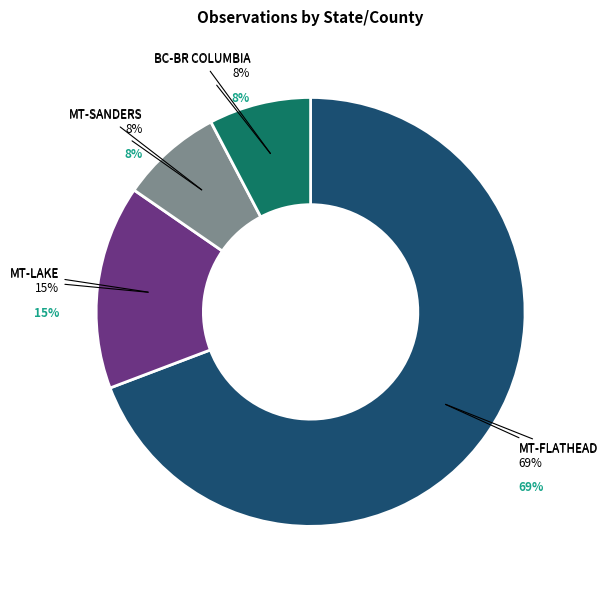

How many slices are in this pie chart?

4